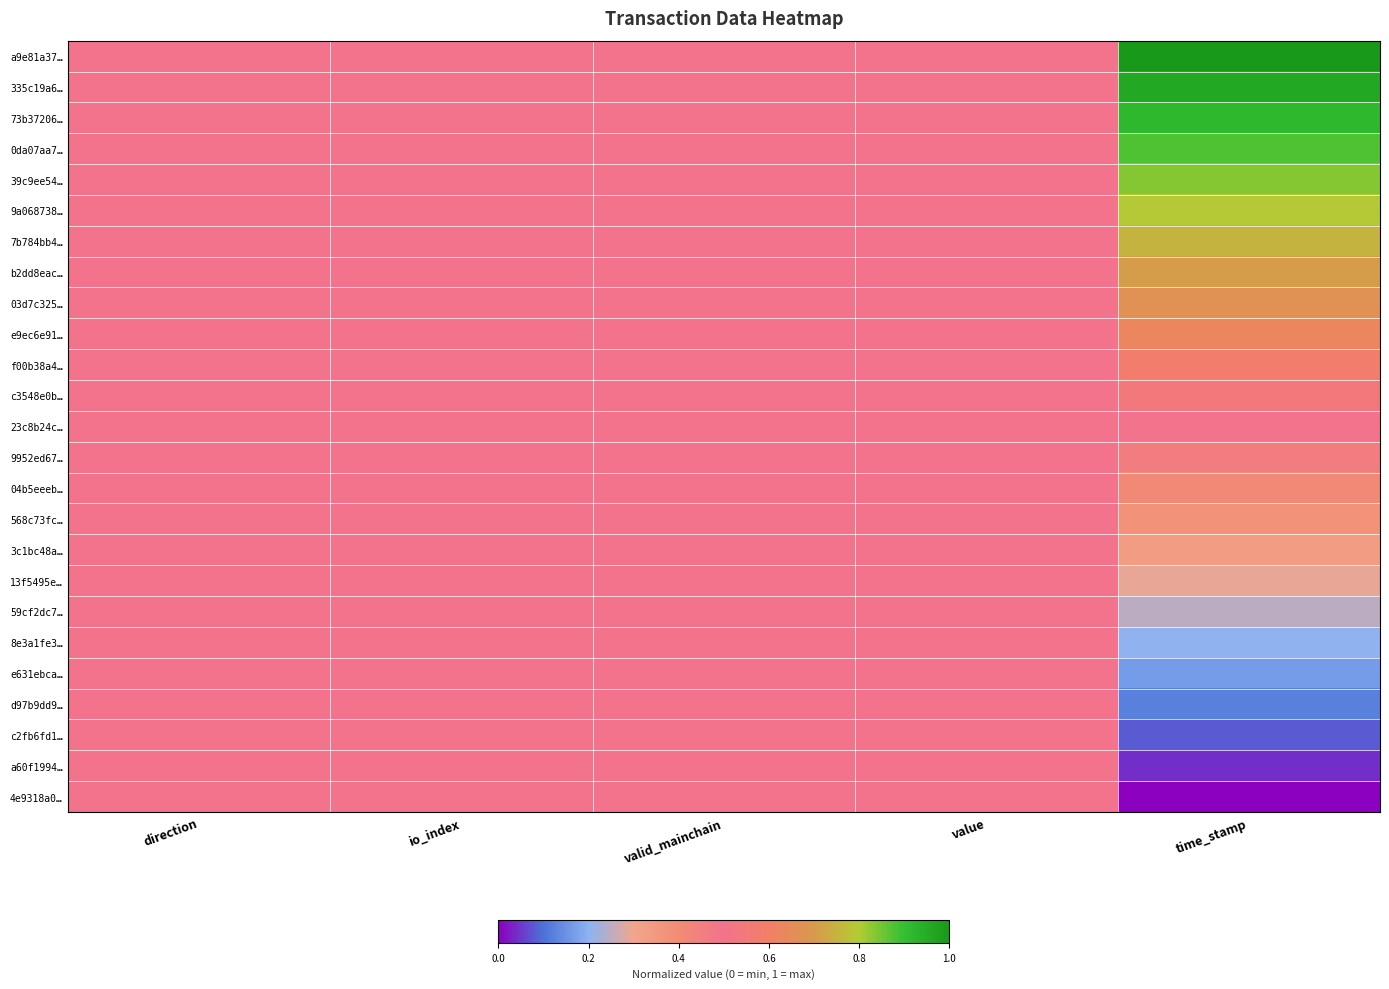

At which category is the sum across all series the highest?

time_stamp